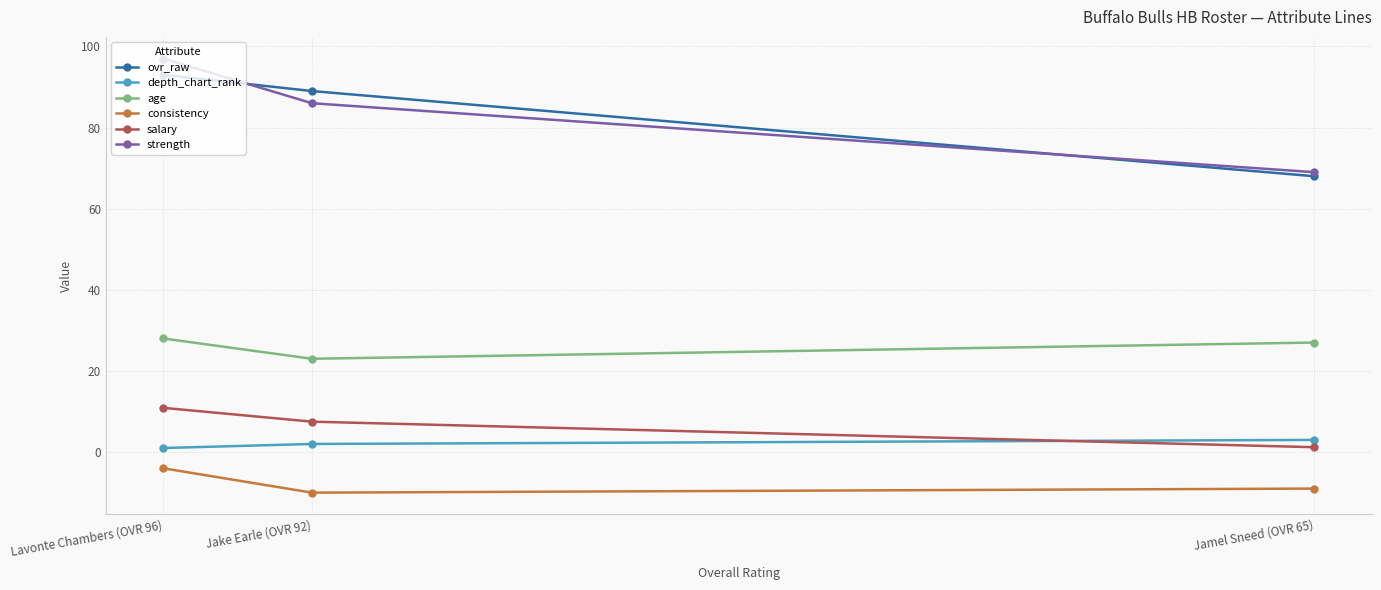

Rank the series at Jamel Sneed (OVR 65) from highest to lowest value.

strength, ovr_raw, age, depth_chart_rank, salary, consistency